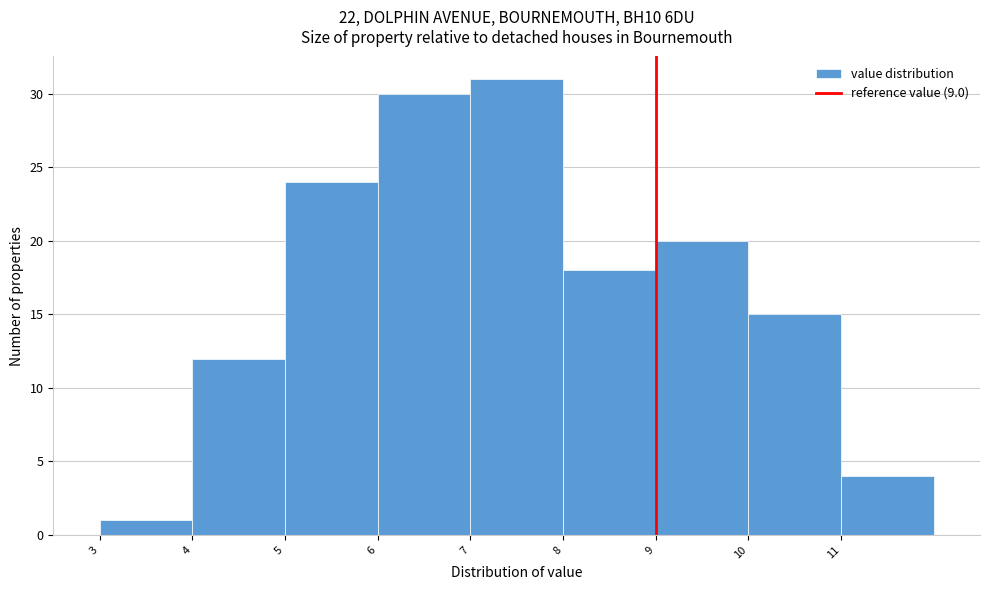

Over which range of the x-axis is the bar tallest?

7 to 8